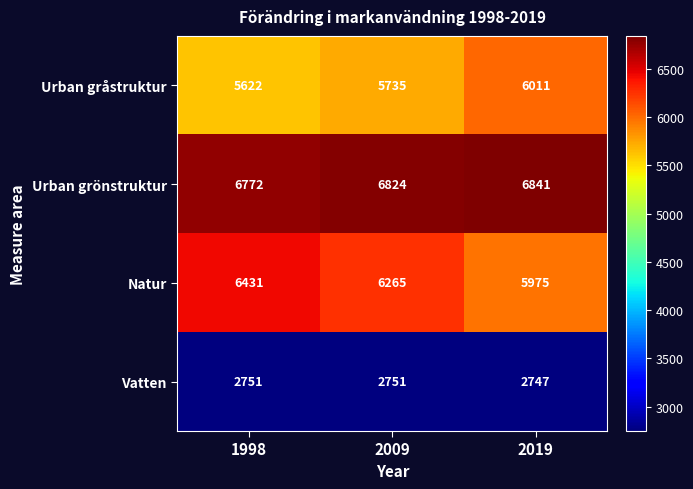

How many Vatten values are between 2747 and 2751?

3